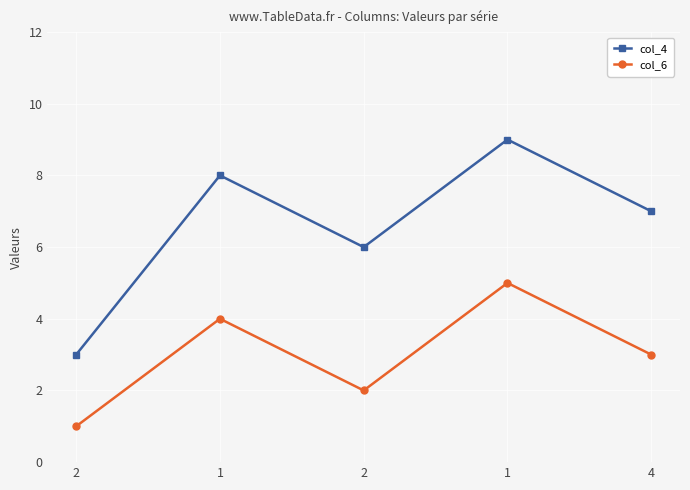

What are all the series names shown in the legend?

col_4, col_6